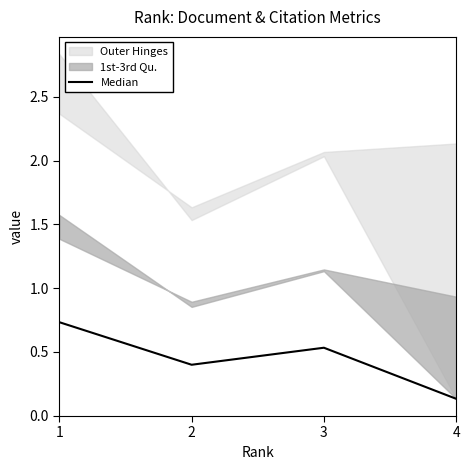

What is the difference between the maximum and minimum values?

0.6